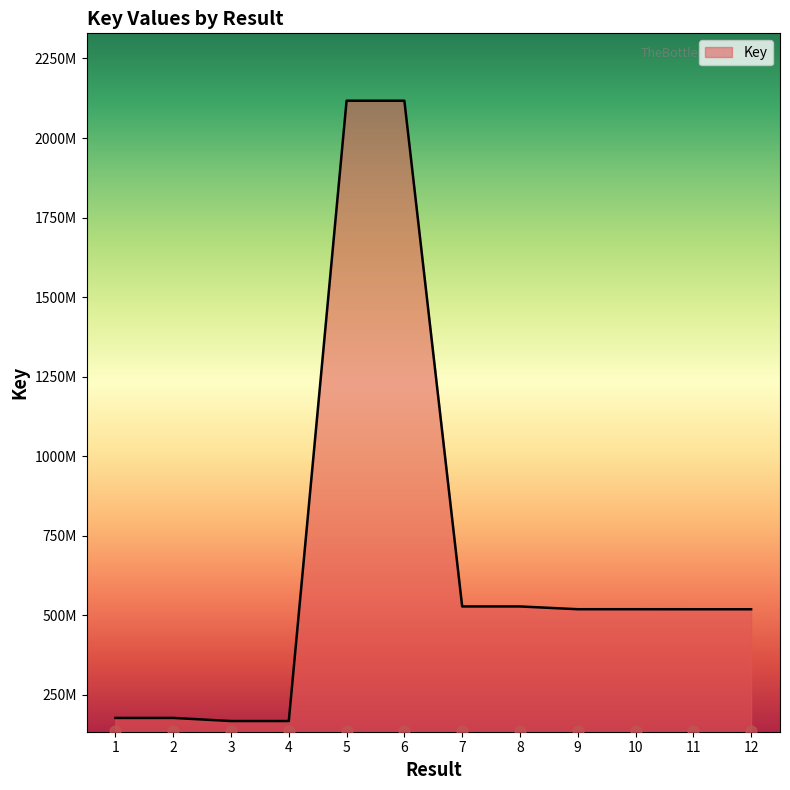

Approximately how many times larger is the value at 6 compared to 3?

12.6